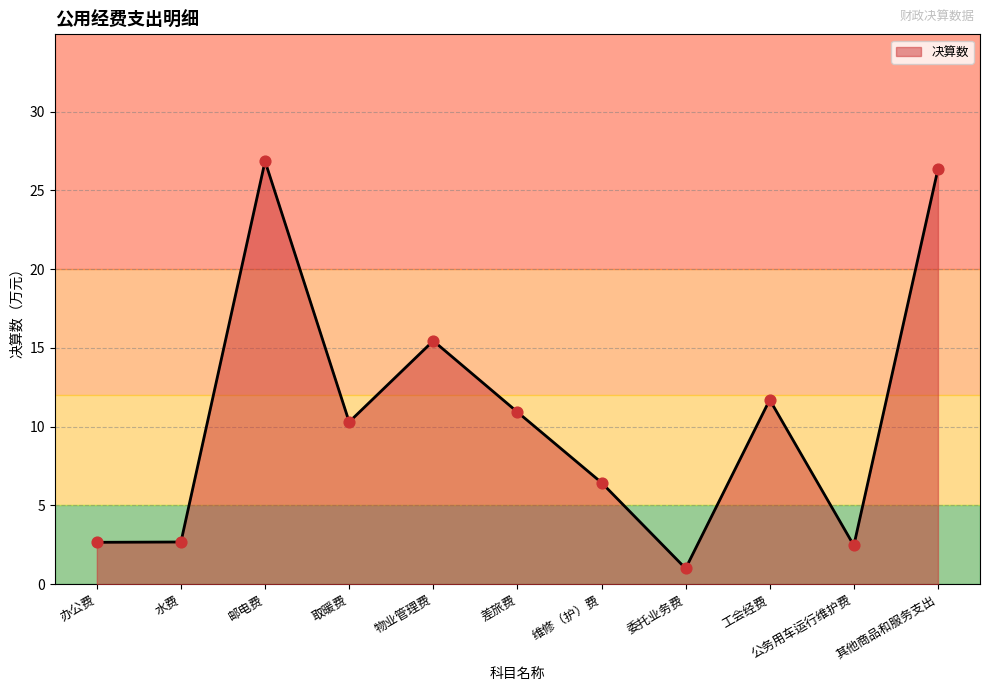

What is the change in value from 差旅费 to 委托业务费?

-9.9